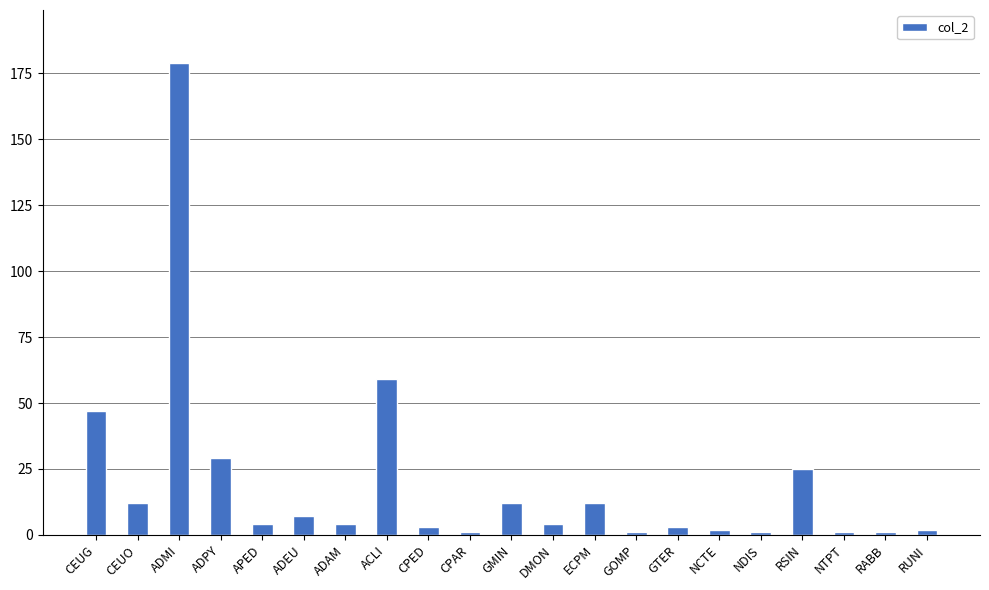

What position from the right is RUNI?

1